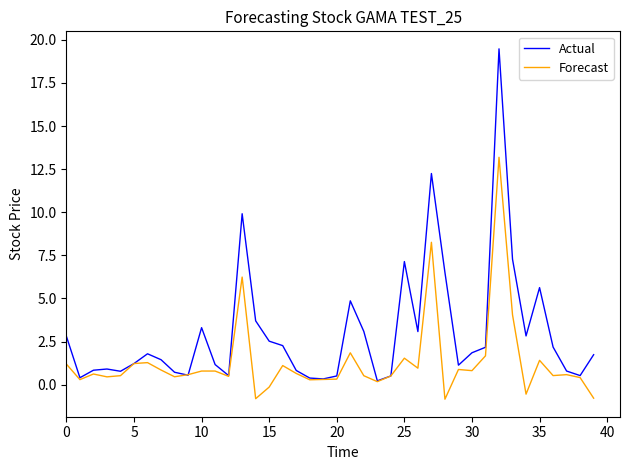

How many values in the Forecast series are below 0?

5